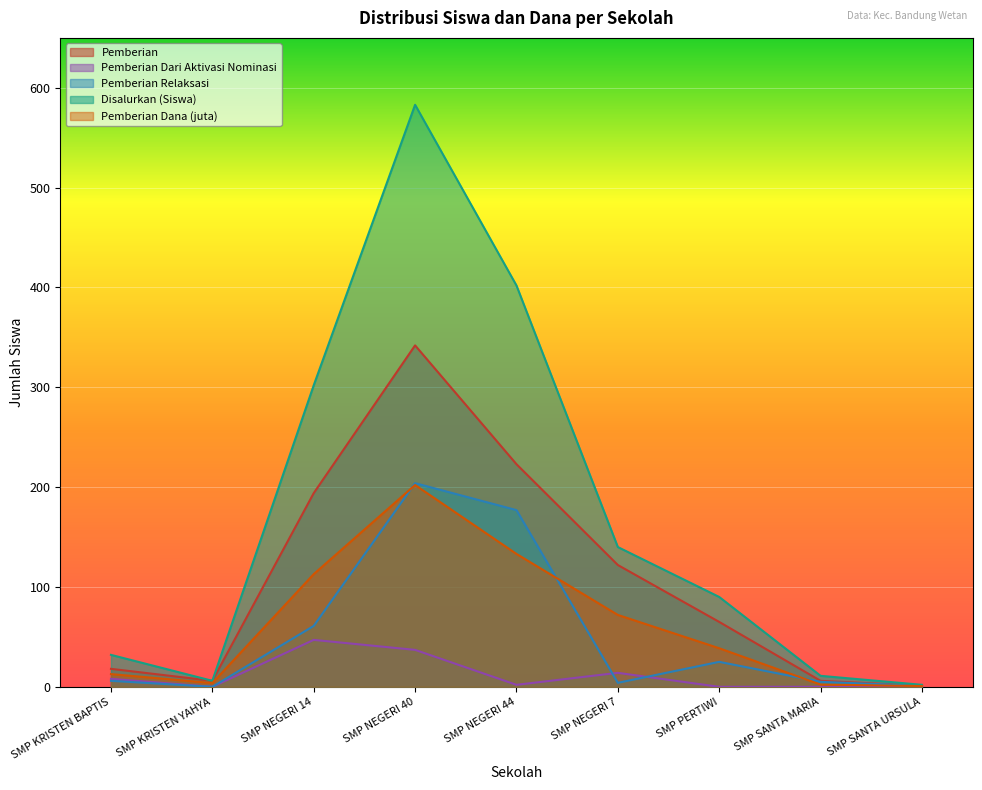

In Pemberian Relaksasi, how many points are higher than both neighbors (excluding endpoints)?

2